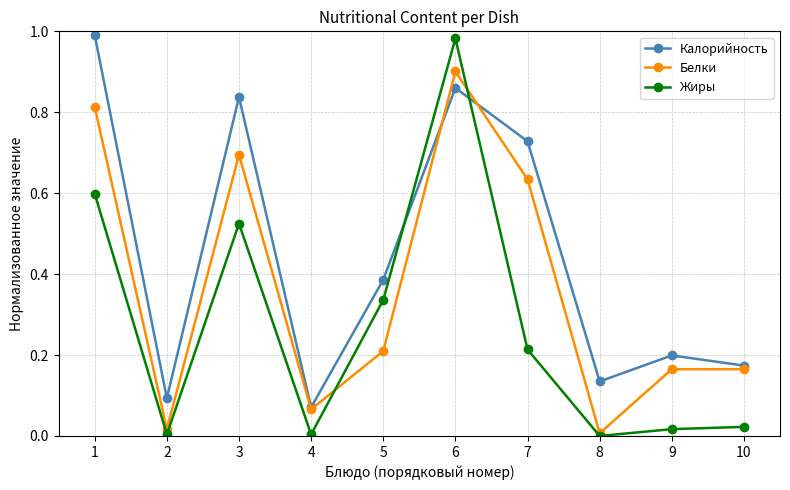

What is the sum of all Белки values?

3.7